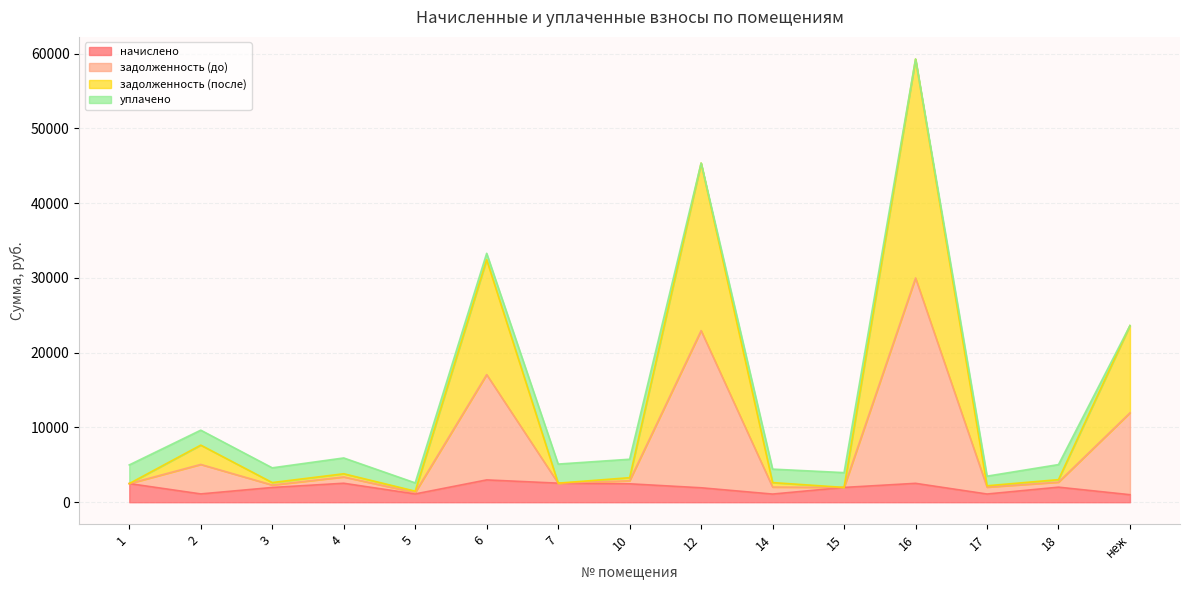

At which category is the sum across all series the highest?

16